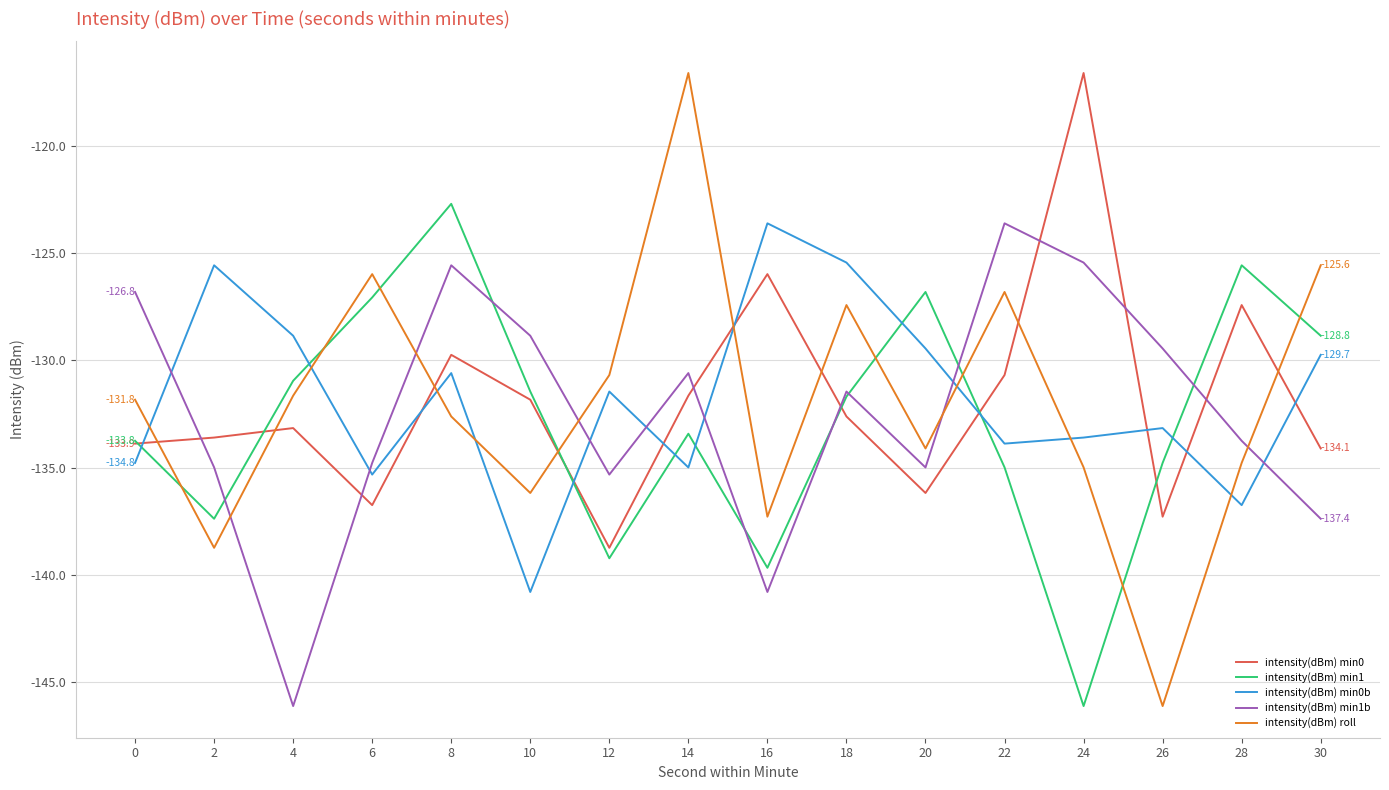

Is the value of intensity(dBm) min0 at 22 greater than the value of intensity(dBm) min1b at 18?

Yes